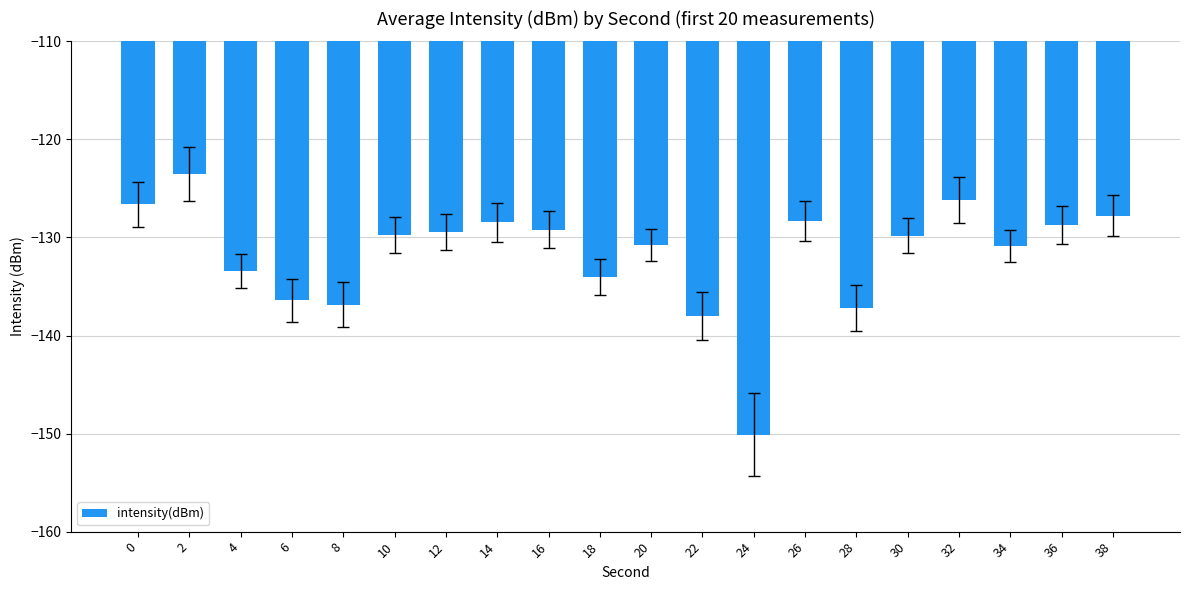

The value at 38 is -127.8. True or false?

True